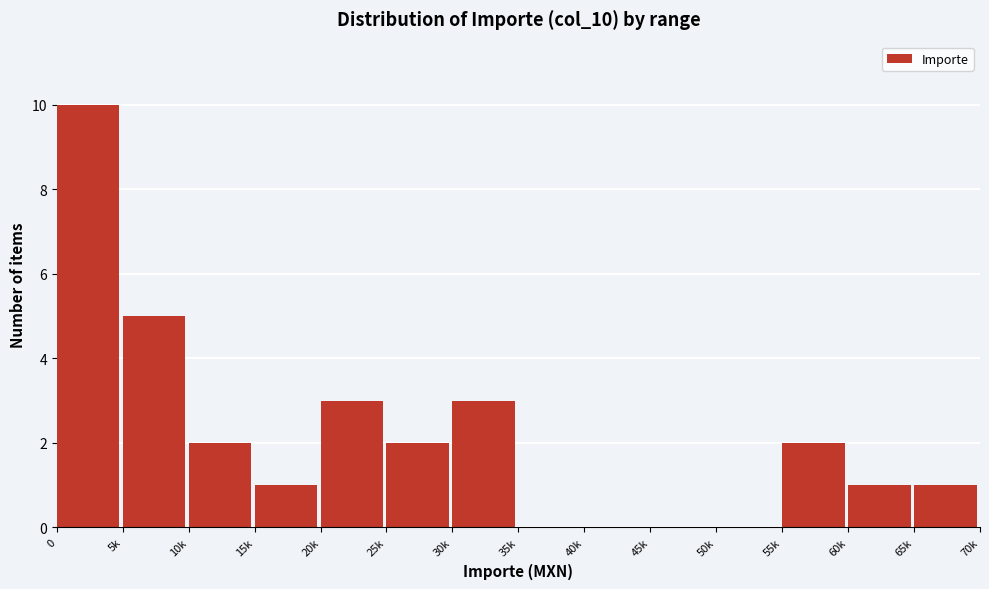

Reading right to left, what are all the values shown in this chart?

65k=1	60k=1	55k=2	50k=0	45k=0	40k=0	35k=0	30k=3	25k=2	20k=3	15k=1	10k=2	5k=5	0=10